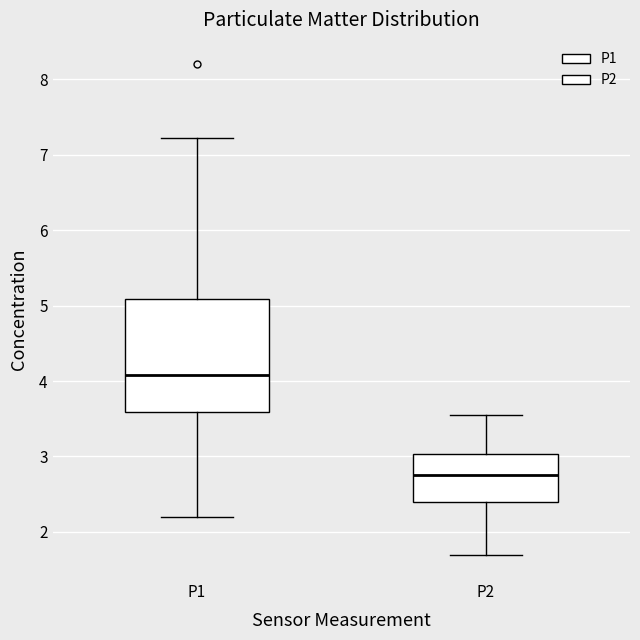

Comparing the boxes themselves (not the whiskers), which one is the tallest?

P1